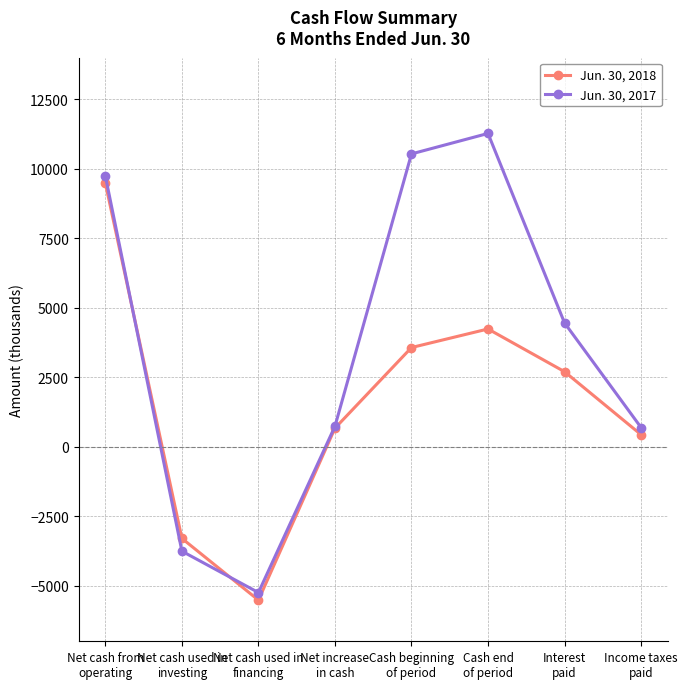

Between Cash end
of period and Interest
paid, which series saw the biggest shift?

Jun. 30, 2017